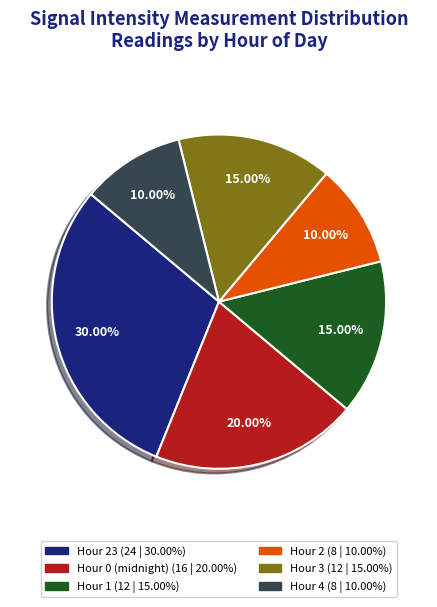

Does any single category account for the majority?

No